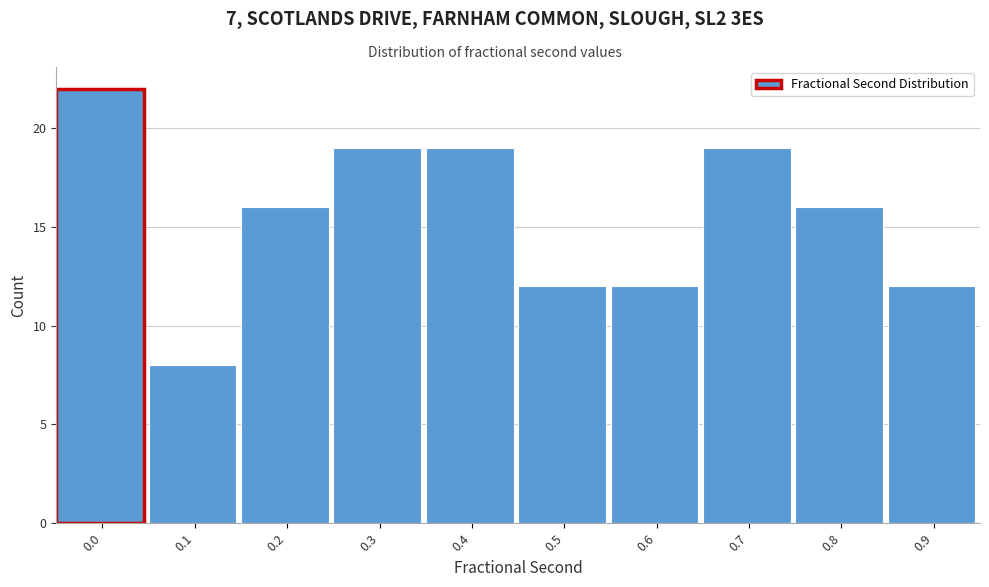

Reading left to right, list all the values displayed in this chart.

0.0=22	0.1=8	0.2=16	0.3=19	0.4=19	0.5=12	0.6=12	0.7=19	0.8=16	0.9=12